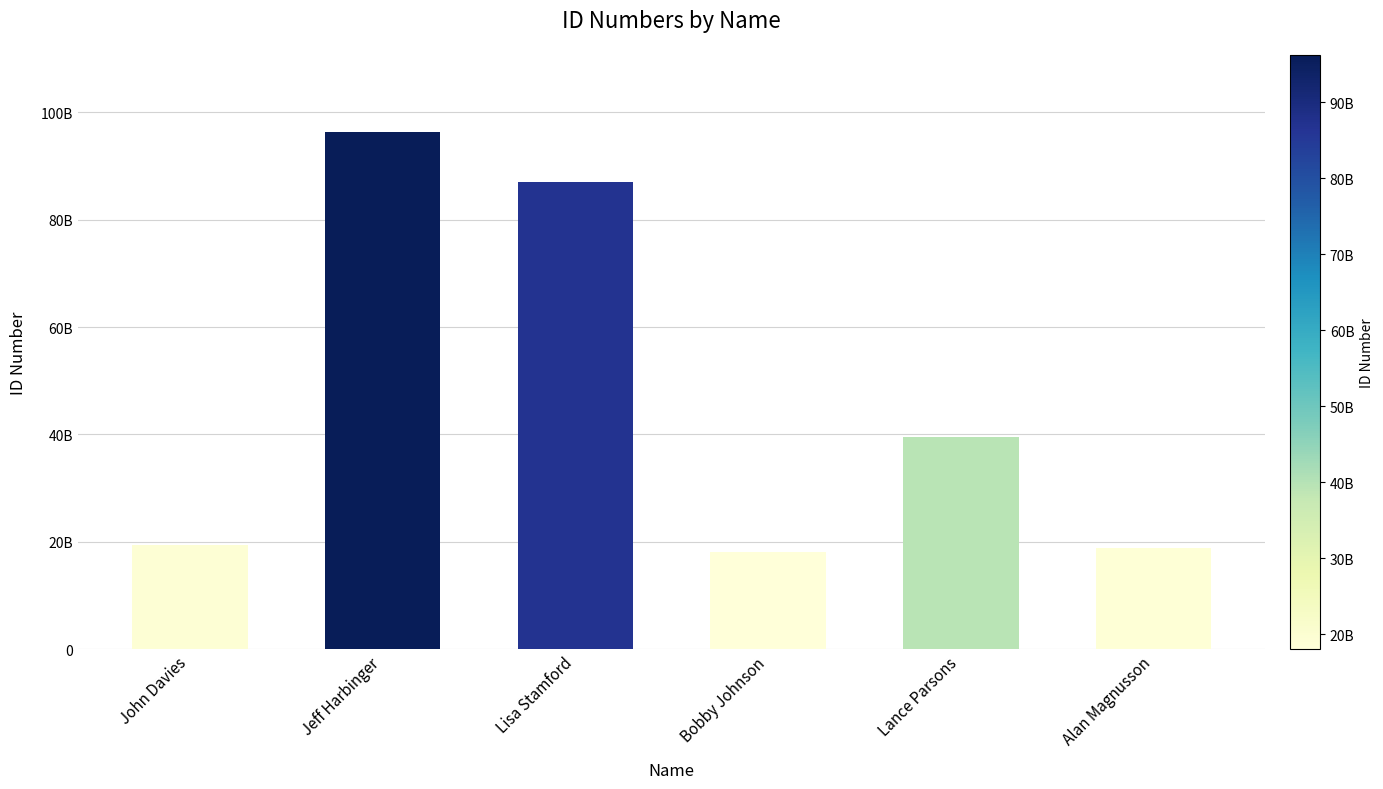

What is the smallest value displayed?

18059269471